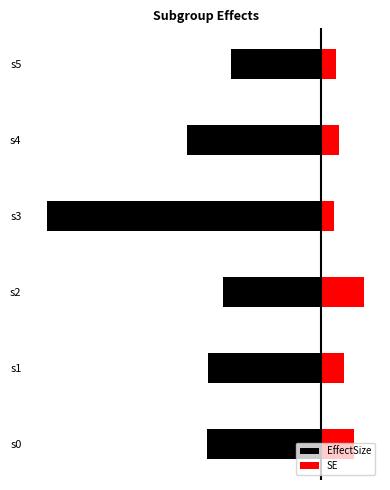

What is the minimum value for SE?

4.2